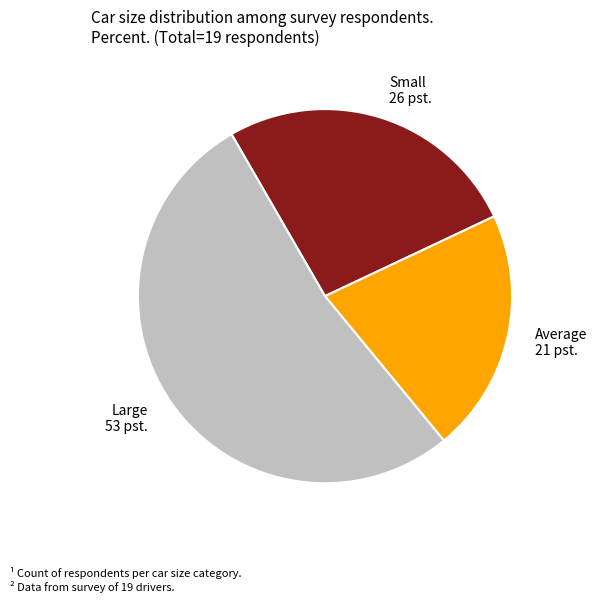

The Large slice represents 53% of the pie. True or false?

True